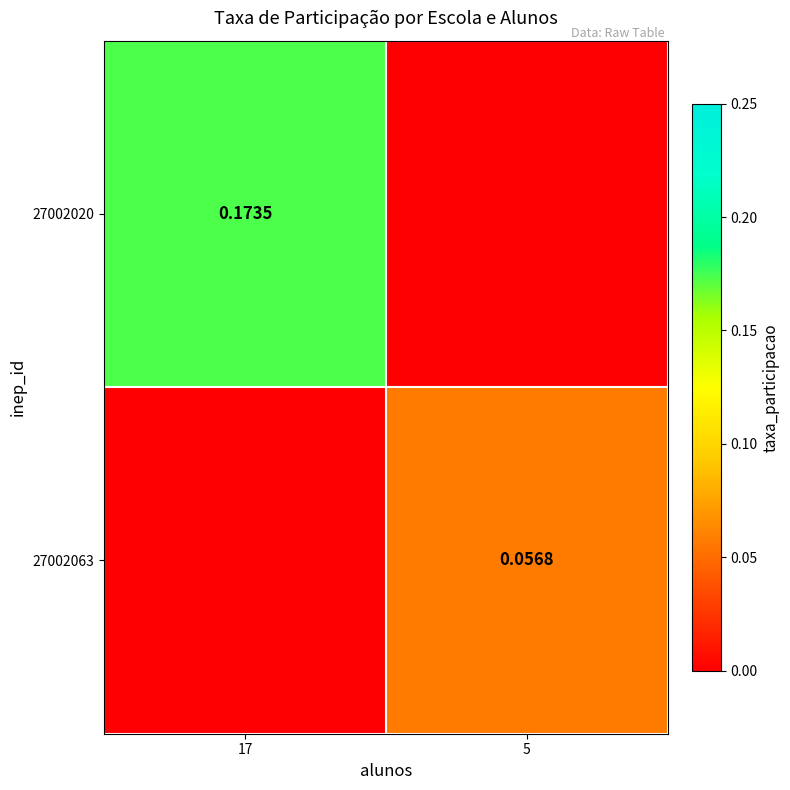

Which series has the widest spread of values?

27002020